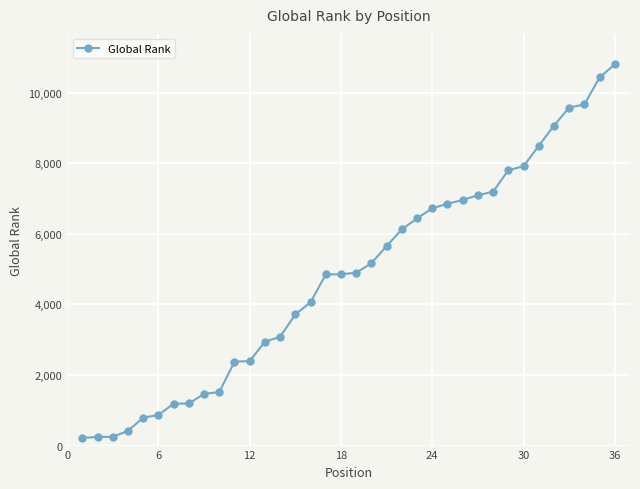

What is the value of the 12th point from the left?

2395